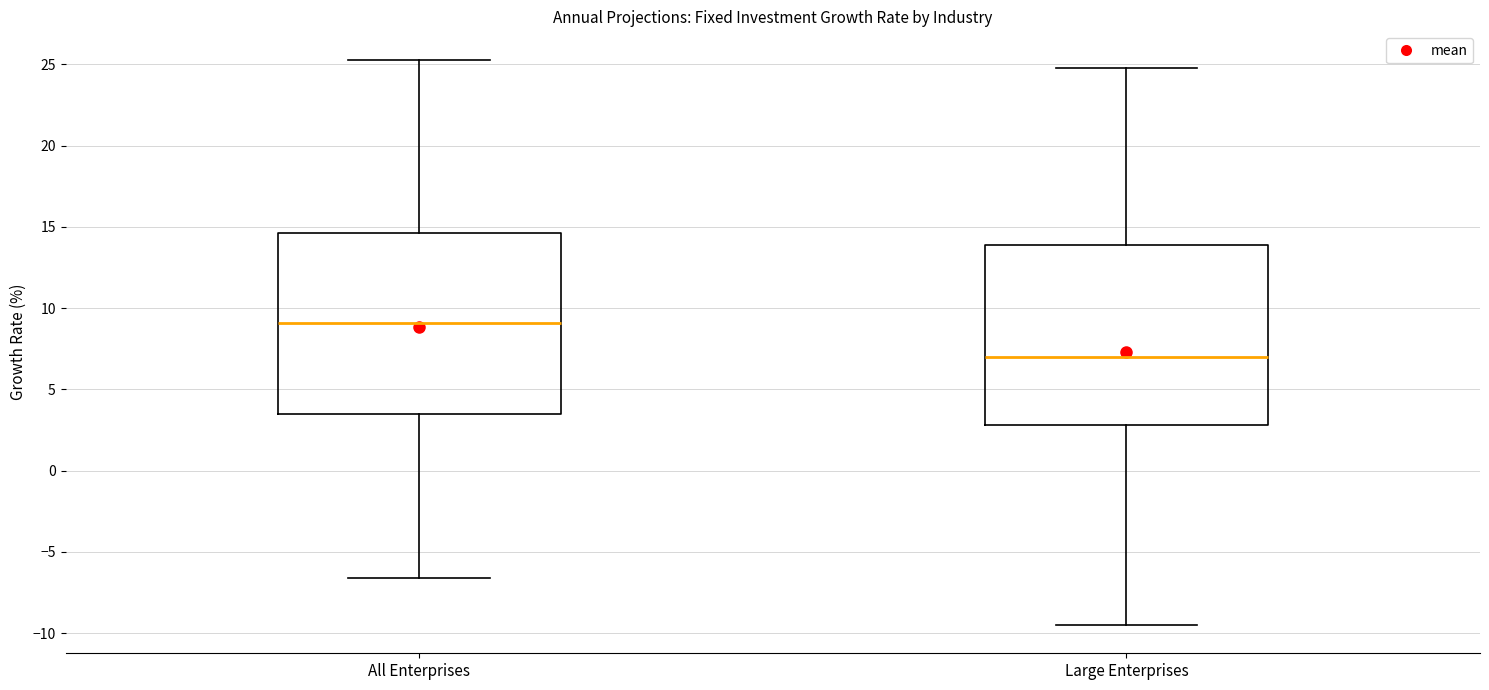

Reading left to right, read every box against the y-axis: the position of its median line, the range the box covers, and the ends of its whiskers. The values are not printed on the chart, so give them approximately, as read against the axis.

All Enterprises: median 9.0, box 3.5 to 14.5, whiskers -6.5 to 25.5
Large Enterprises: median 7.0, box 3.0 to 14.0, whiskers -9.5 to 25.0